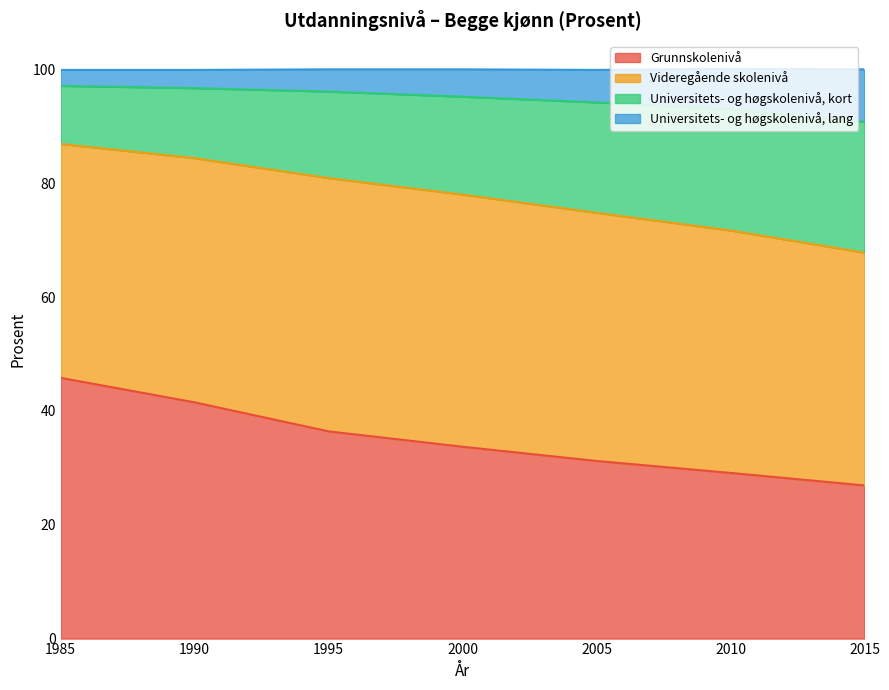

The value of Grunnskolenivå at 2005 is 47.1. True or false?

False